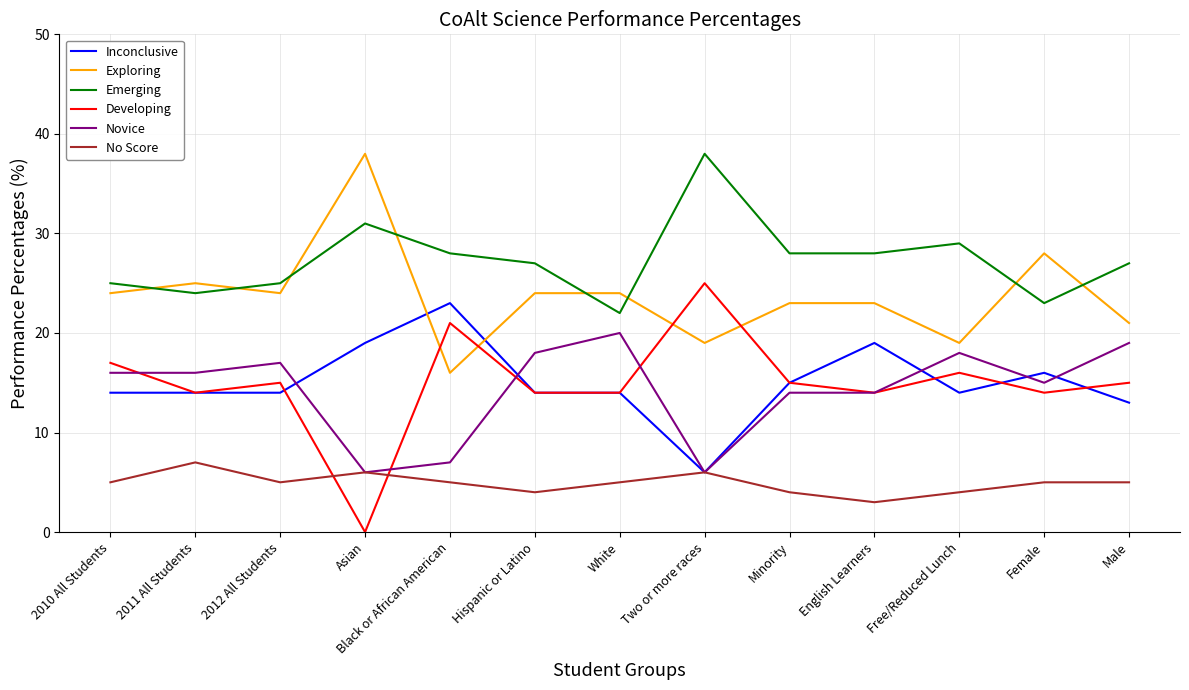

After their last crossing, which series has the higher values: No Score or Developing?

Developing